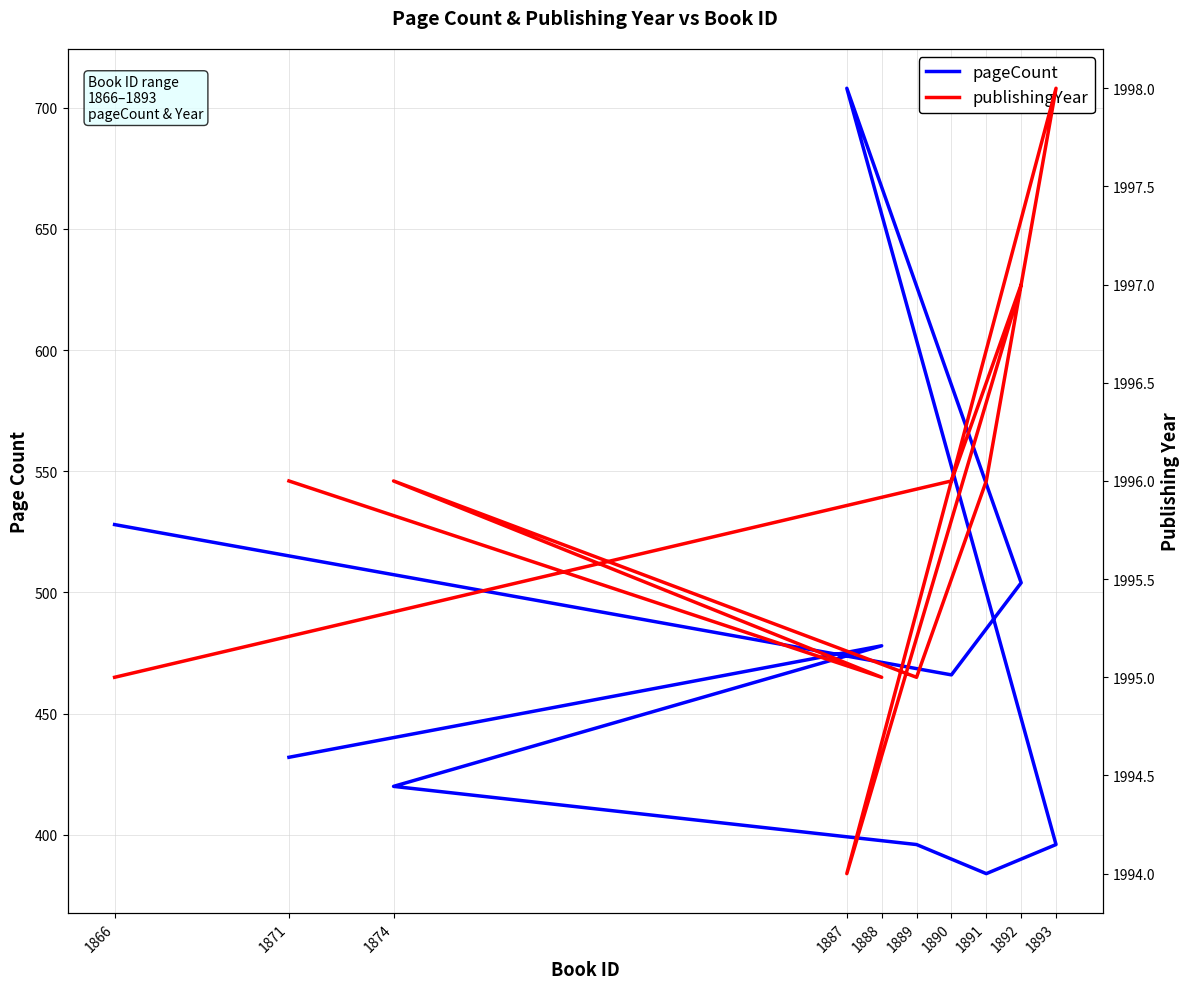

True or false: publishingYear has more than 1 points higher than both neighbors.

True